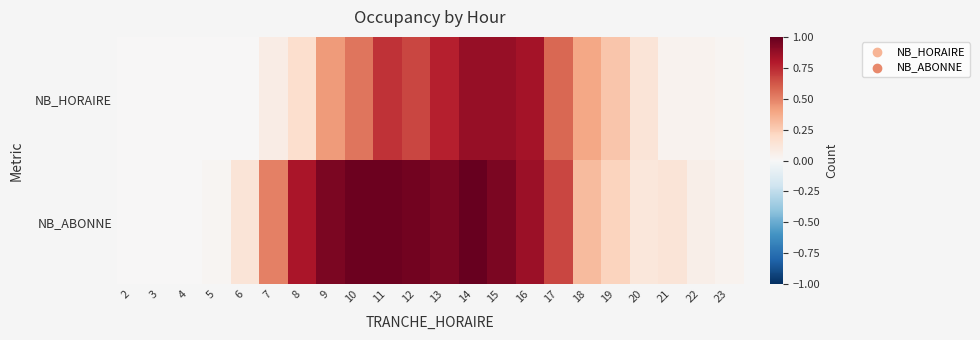

Which series changed the most between 17 and 23?

NB_ABONNE